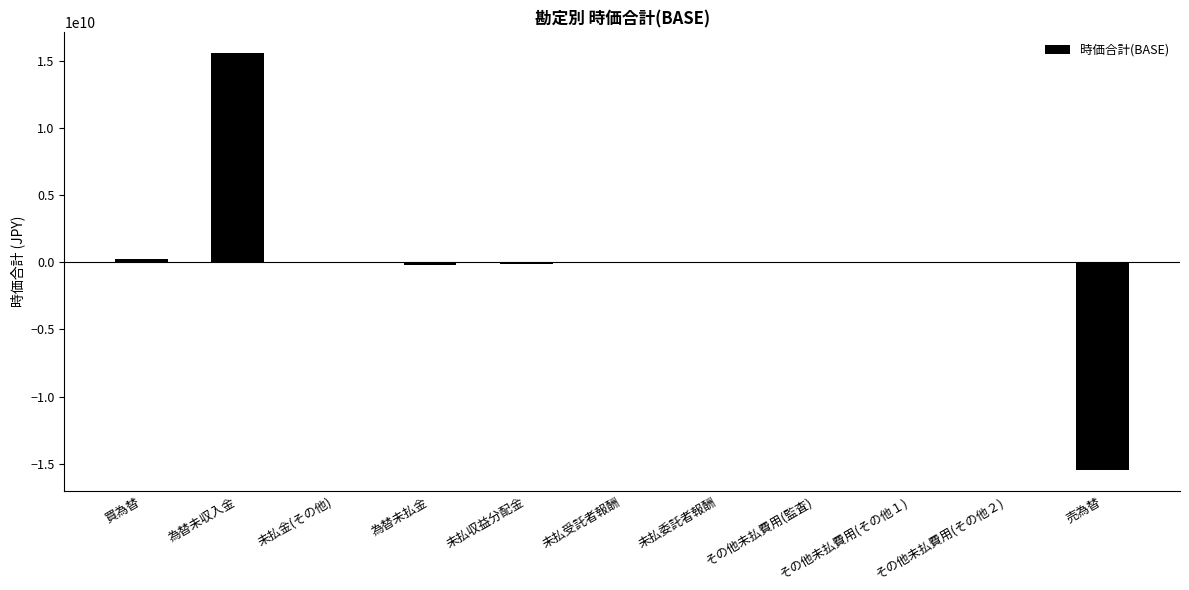

At which category does the chart reach its peak across all series?

為替未収入金